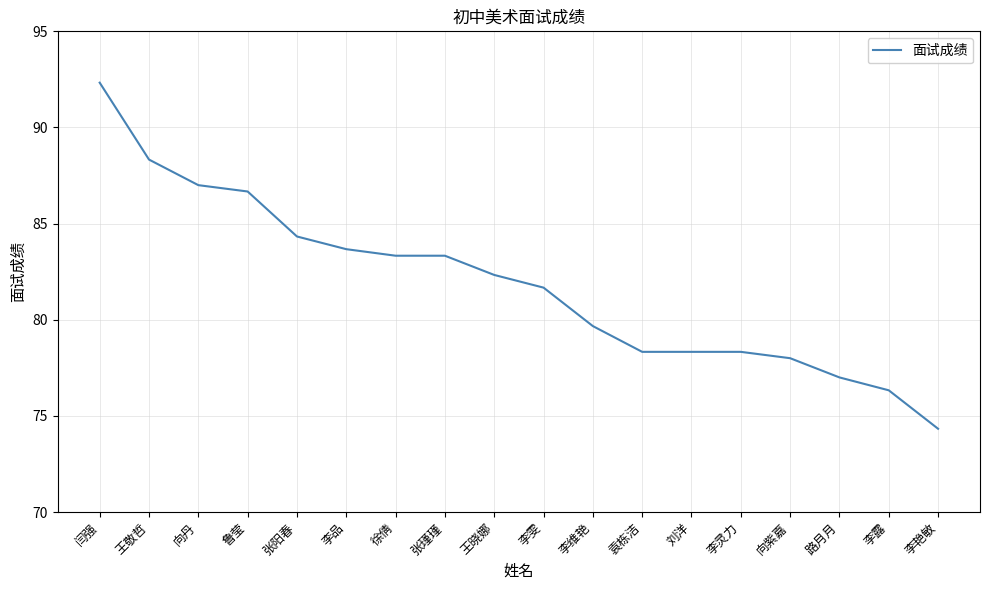

How many lines are shown in the chart?

1